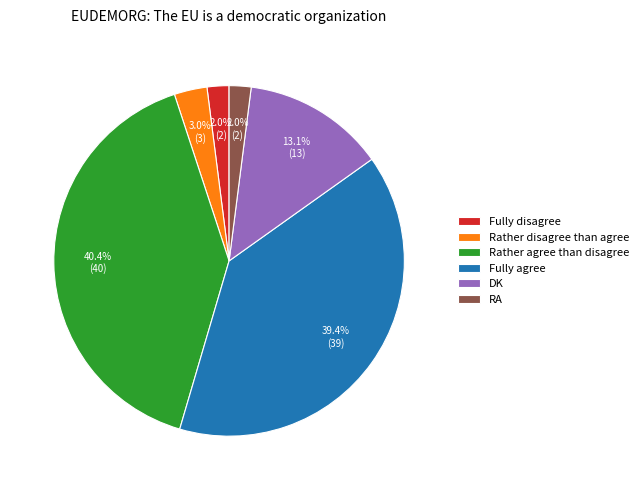

True or false: DK accounts for 13% of the total.

True